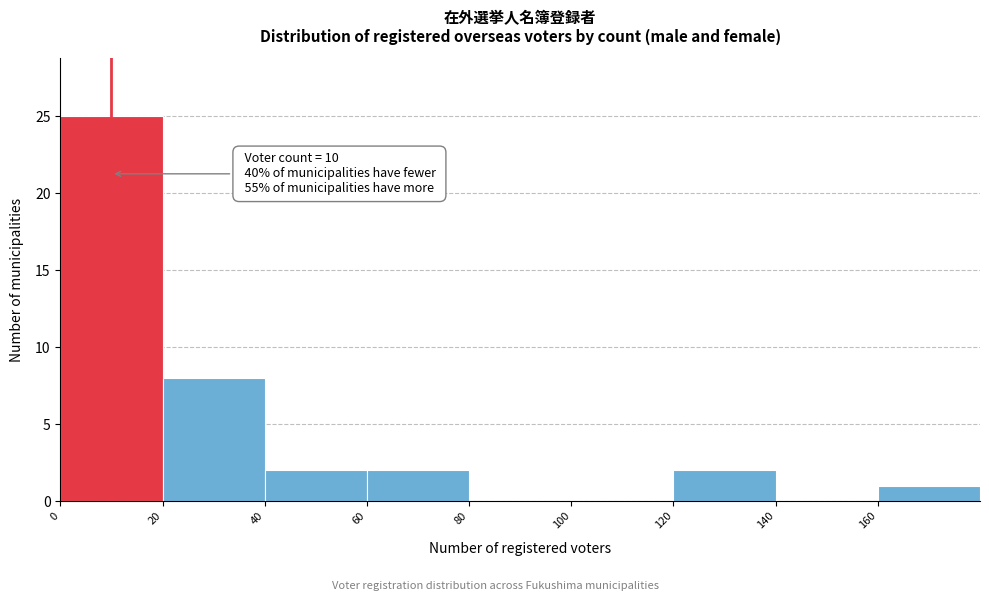

Over which range of the x-axis is the bar tallest?

0 to 20